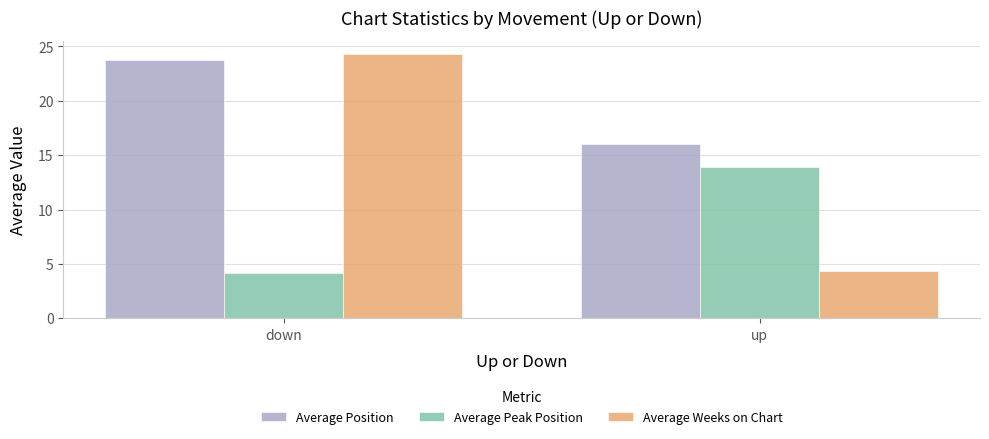

Reading left to right, what are all the values shown in this chart?

Average Position: down=23.8	up=16.1
Average Peak Position: down=4.2	up=13.9
Average Weeks on Chart: down=24.3	up=4.4